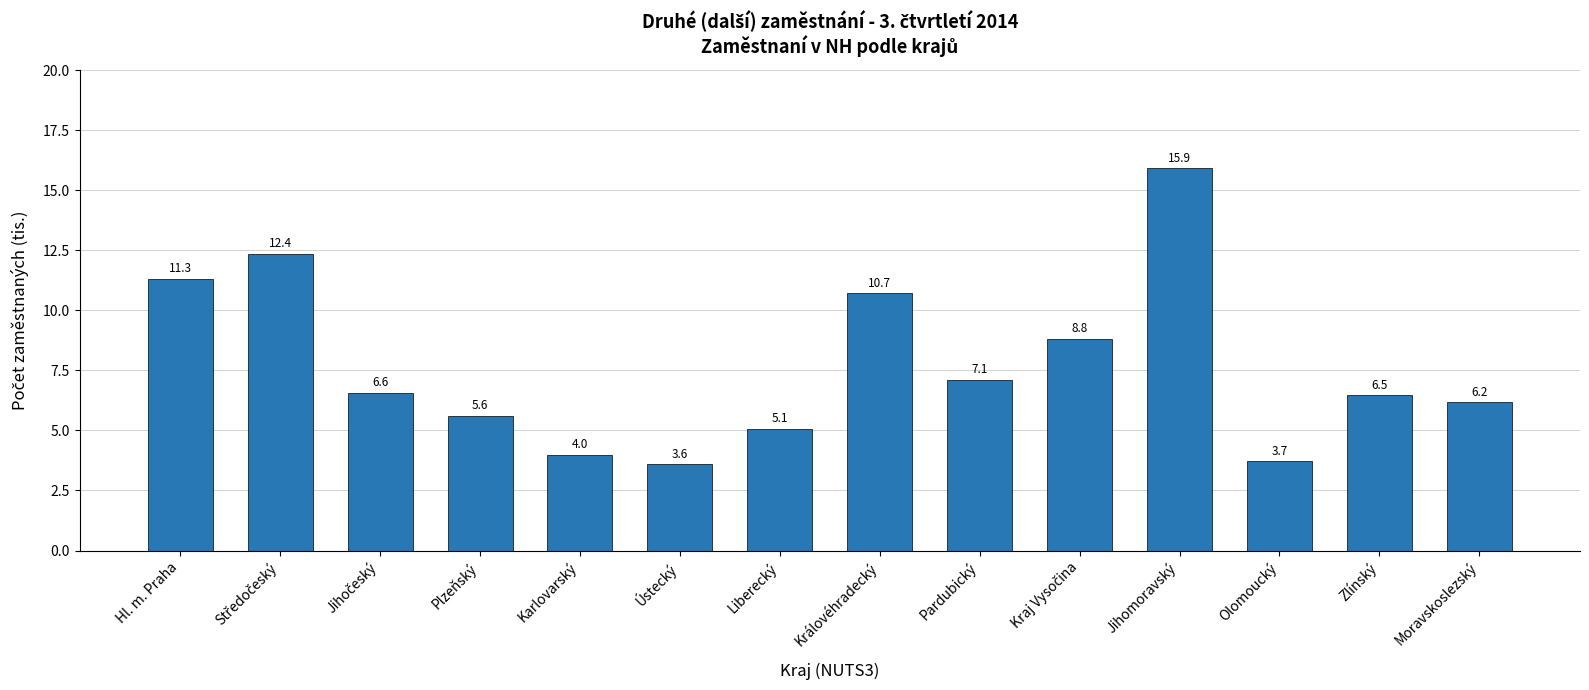

Approximately how many times larger is the value at Pardubický compared to Královéhradecký?

0.7